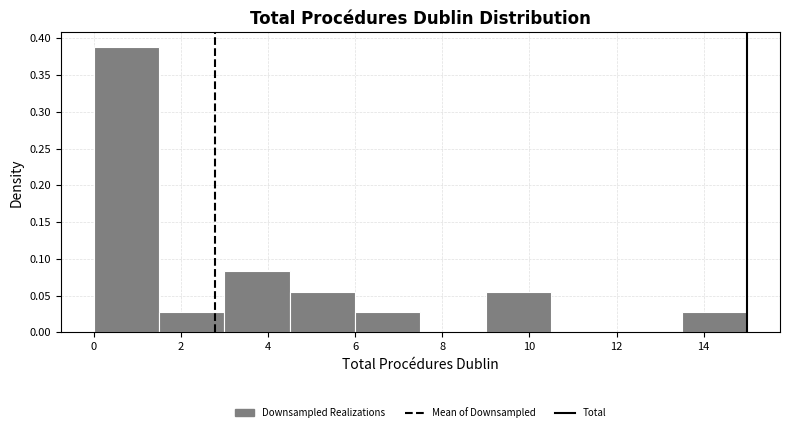

Which range on the x-axis has the tallest bar?

0.0 to 1.5